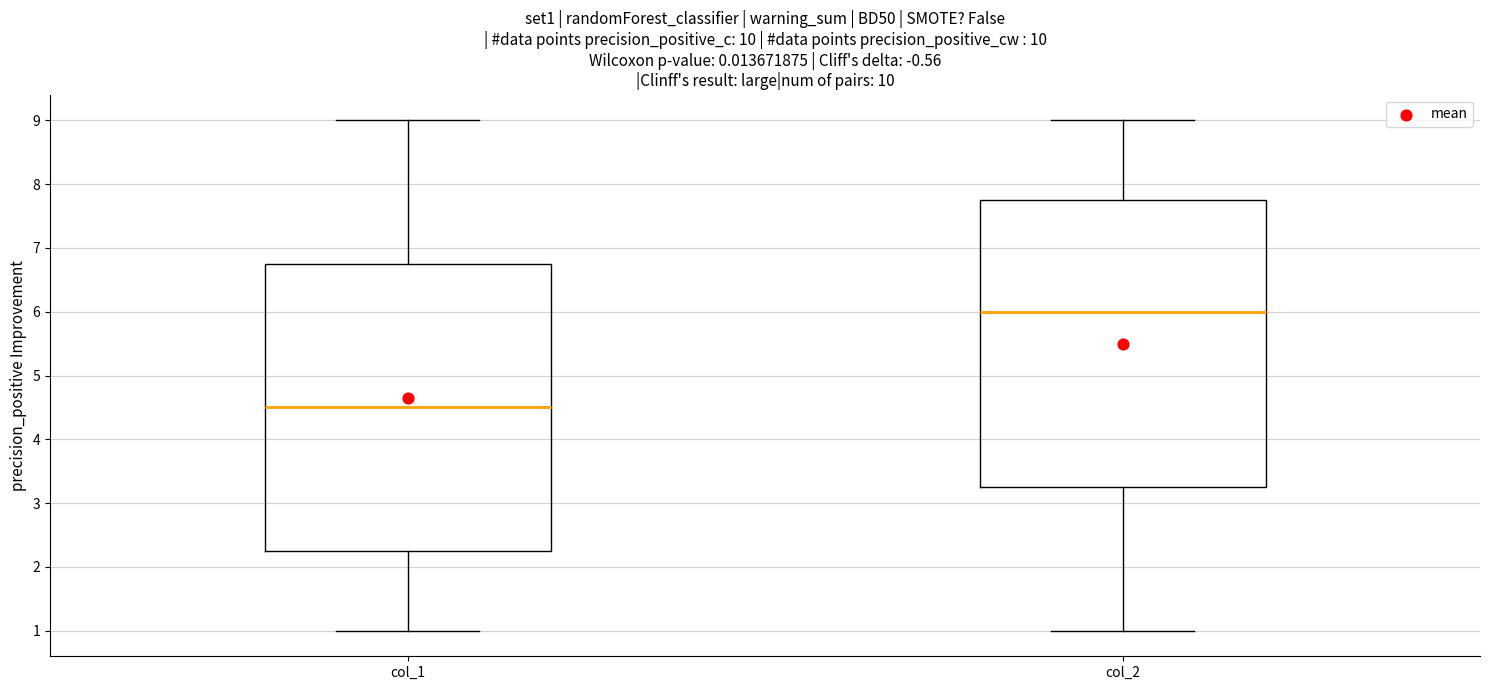

Where does the lower whisker of the box for col_1 end on the y-axis? The values are not printed on the chart, so give them approximately, as read against the axis.

1.0